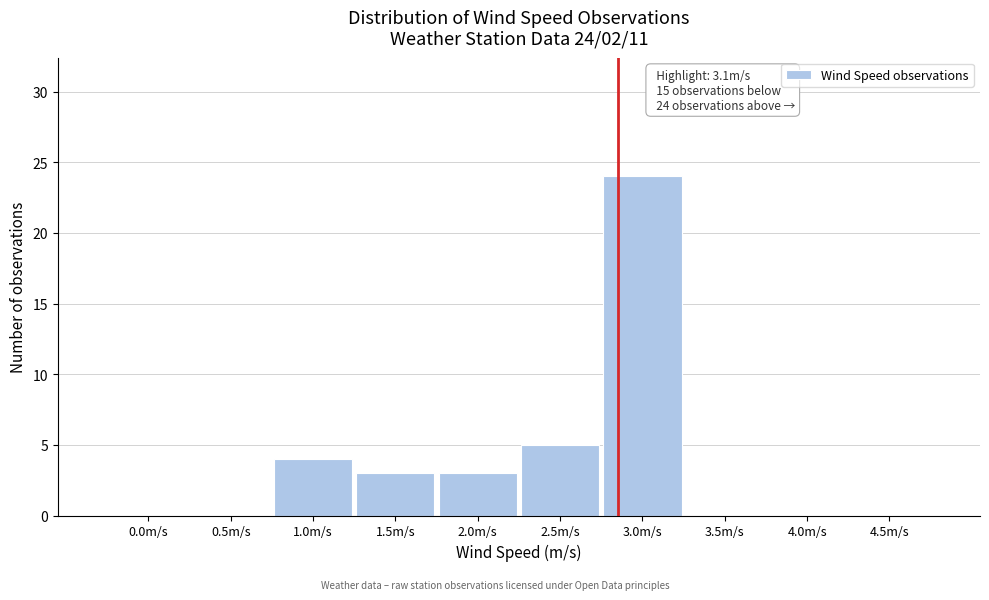

Reading left to right, transcribe all the data shown in this chart.

0.0m/s=0	0.5m/s=0	1.0m/s=4	1.5m/s=3	2.0m/s=3	2.5m/s=5	3.0m/s=24	3.5m/s=0	4.0m/s=0	4.5m/s=0